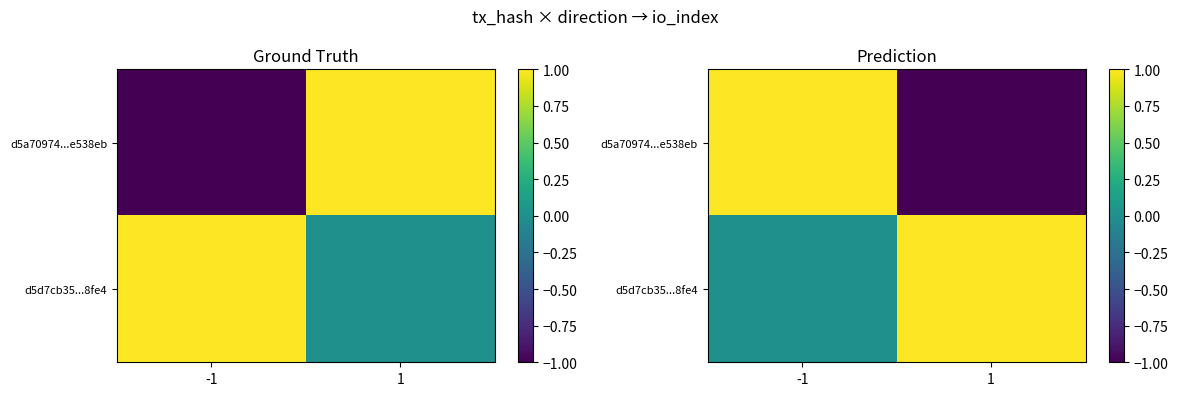

Which category has the highest value in the d5d7cb35...8fe4 series?

1